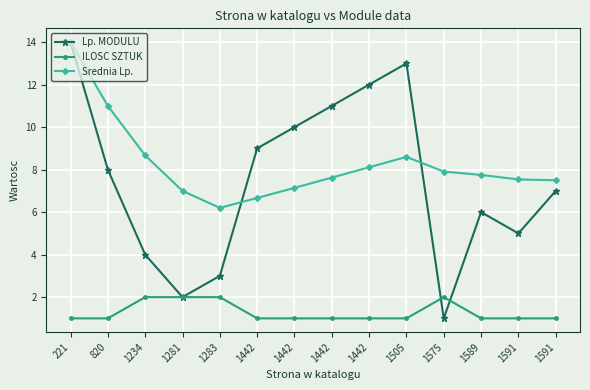

Which series has the widest spread of values?

Lp. MODULU